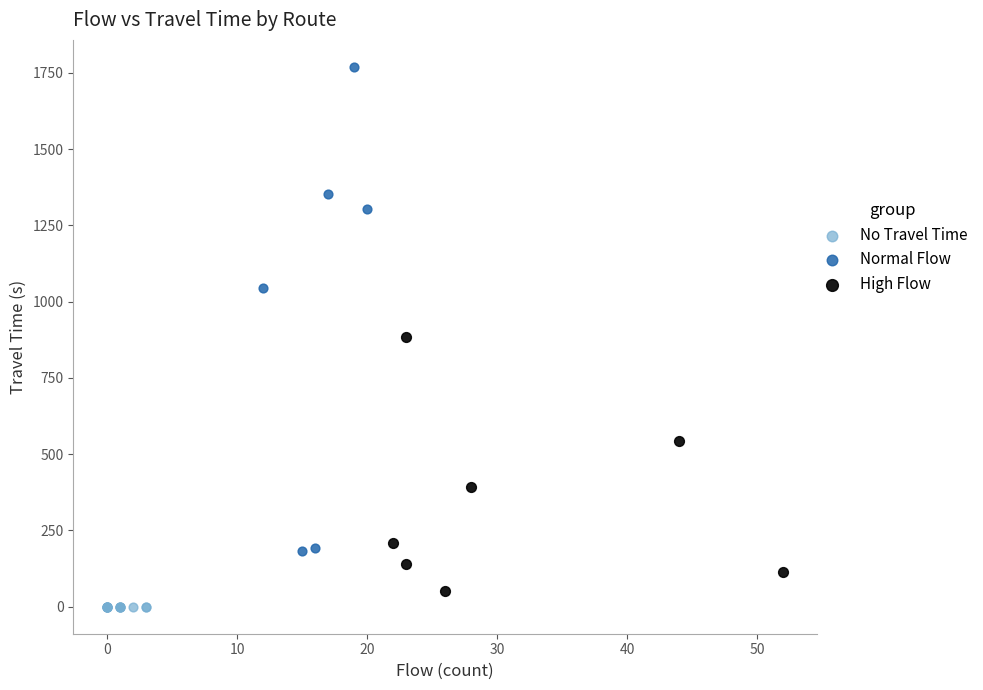

What are all the series names shown in the legend?

No Travel Time, Normal Flow, High Flow